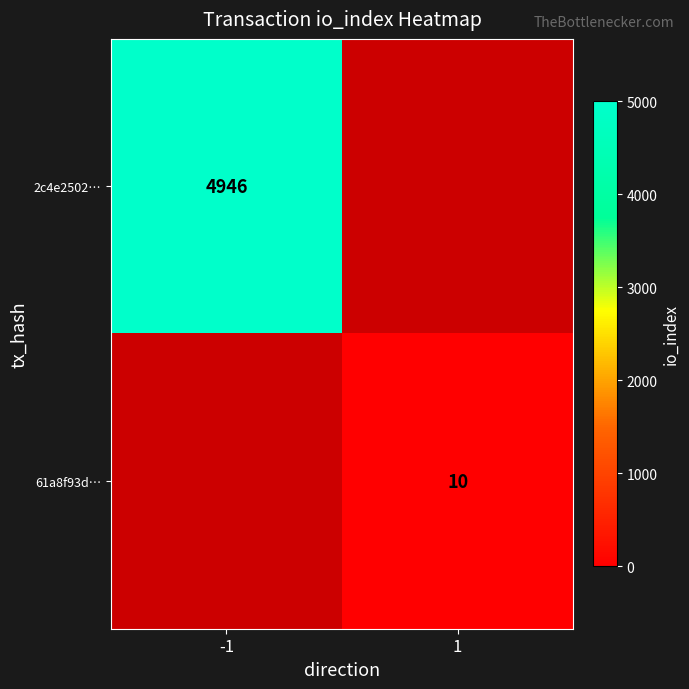

Is the value of 61a8f93d… at 1 greater than the value of 2c4e2502… at -1?

No